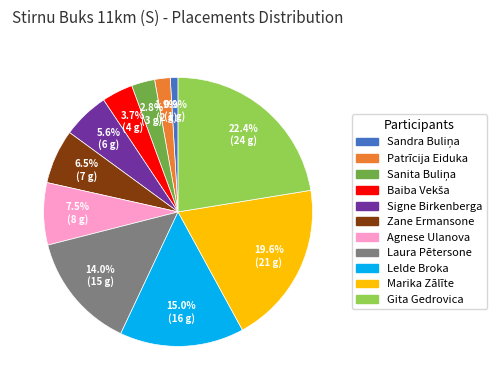

What is the largest slice in the pie chart?

Gita Gedrovica